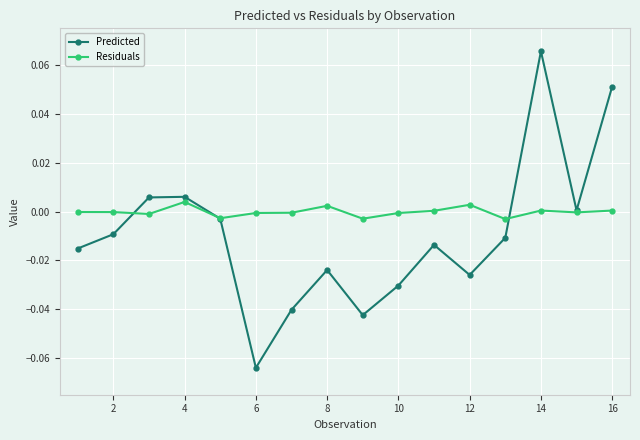

Rank the series by their maximum value, from lowest to highest.

Residuals, Predicted